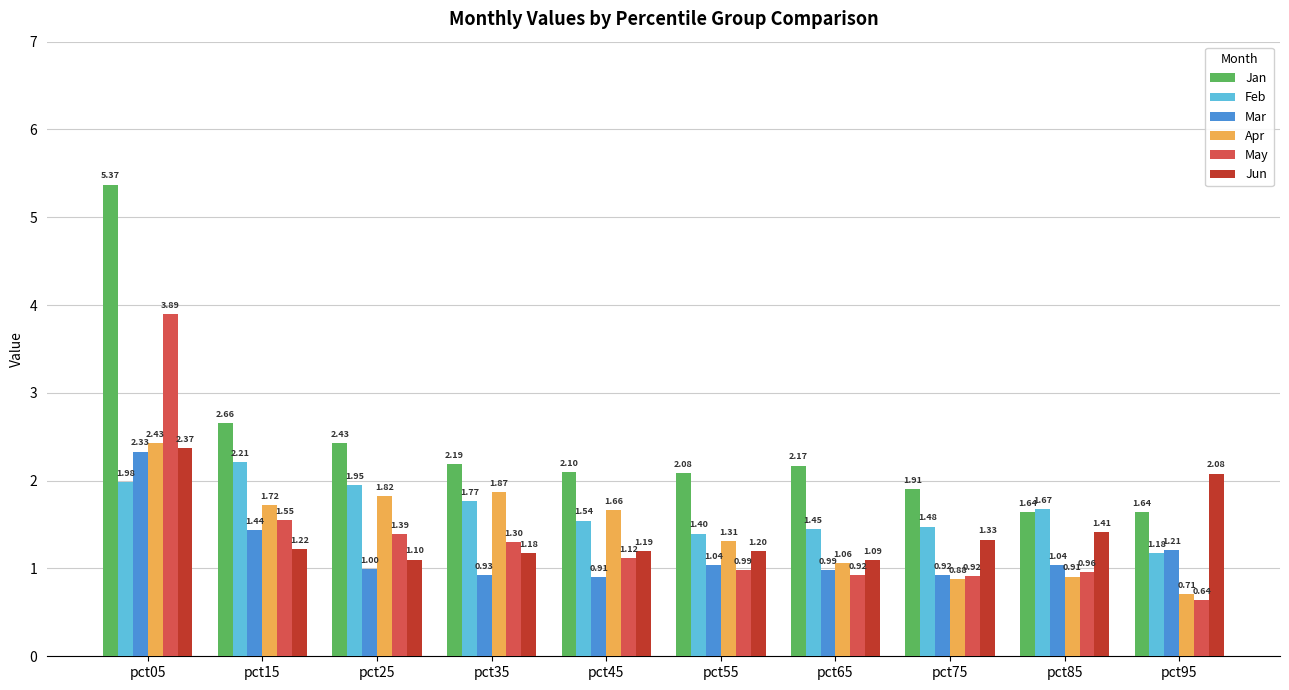

At which label does Apr first exceed 1?

pct05